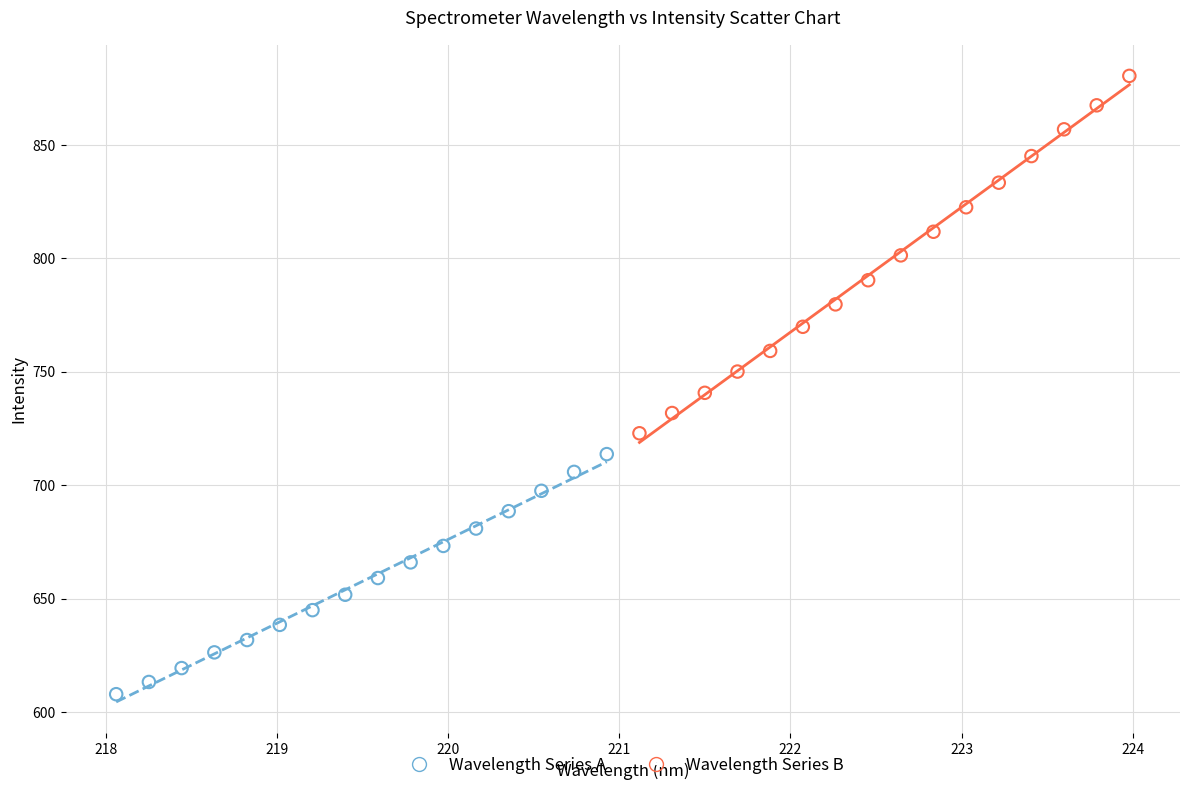

Which series reaches the maximum Y coordinate?

Wavelength Series B